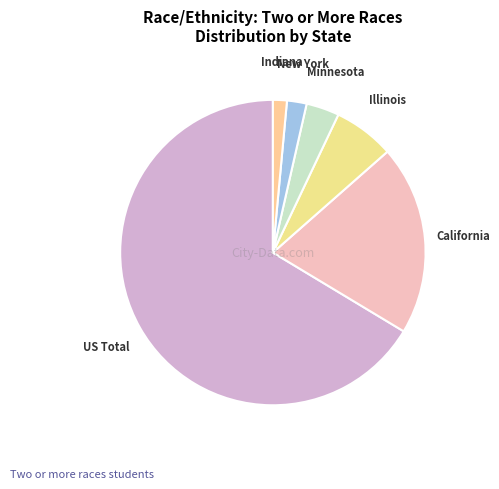

How many slices are in this pie chart?

6